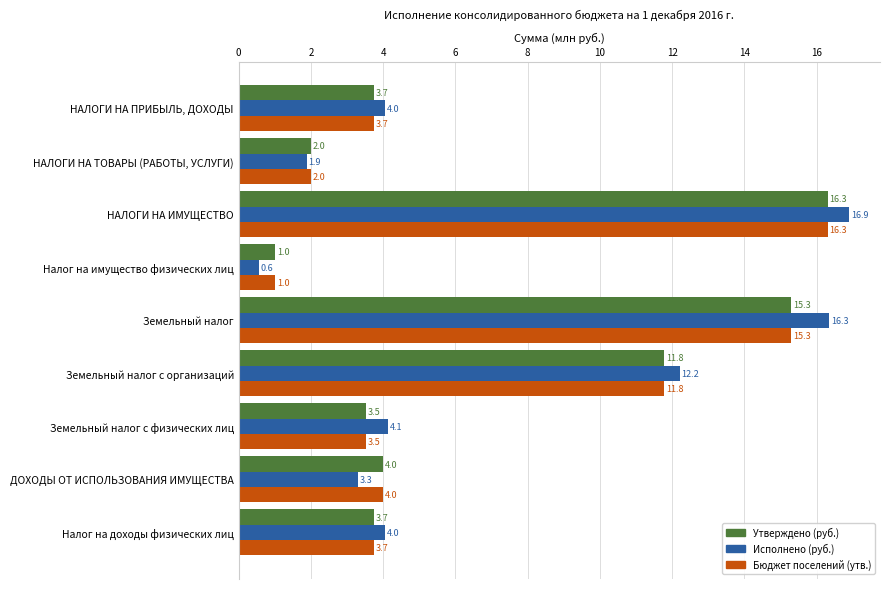

What is the difference between the Исполнено (руб.) values at ДОХОДЫ ОТ ИСПОЛЬЗОВАНИЯ ИМУЩЕСТВА and НАЛОГИ НА ИМУЩЕСТВО?

13.6